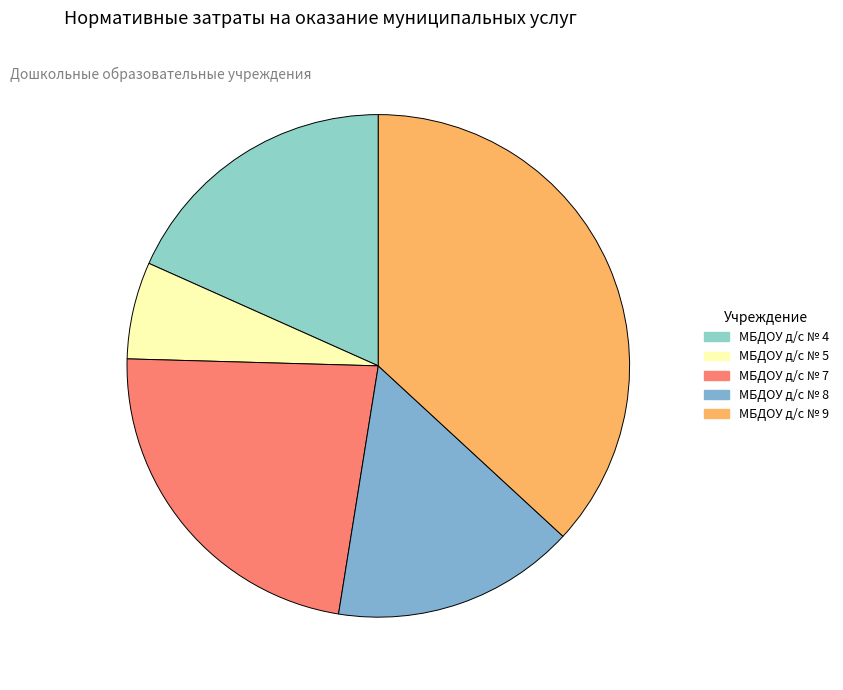

Count the number of slices in the pie.

5